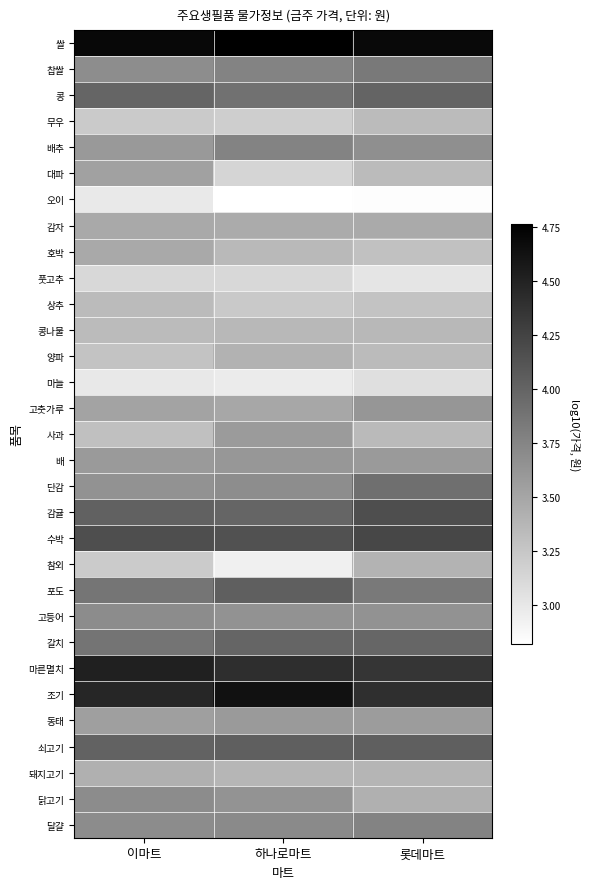

Reading left to right, transcribe all the data shown in this chart.

쌀: 이마트=4.7	하나로마트=4.8	롯데마트=4.7
찹쌀: 이마트=3.7	하나로마트=3.8	롯데마트=3.8
콩: 이마트=4.0	하나로마트=3.9	롯데마트=4.0
무우: 이마트=3.2	하나로마트=3.2	롯데마트=3.3
배추: 이마트=3.6	하나로마트=3.8	롯데마트=3.7
대파: 이마트=3.5	하나로마트=3.1	롯데마트=3.3
오이: 이마트=3.0	하나로마트=2.8	롯데마트=2.8
감자: 이마트=3.5	하나로마트=3.5	롯데마트=3.5
호박: 이마트=3.5	하나로마트=3.4	롯데마트=3.3
풋고추: 이마트=3.1	하나로마트=3.1	롯데마트=3.0
상추: 이마트=3.3	하나로마트=3.2	롯데마트=3.3
콩나물: 이마트=3.3	하나로마트=3.4	롯데마트=3.4
양파: 이마트=3.3	하나로마트=3.4	롯데마트=3.3
마늘: 이마트=3.0	하나로마트=3.0	롯데마트=3.1
고춧가루: 이마트=3.5	하나로마트=3.5	롯데마트=3.6
사과: 이마트=3.3	하나로마트=3.6	롯데마트=3.4
배: 이마트=3.6	하나로마트=3.6	롯데마트=3.6
단감: 이마트=3.7	하나로마트=3.7	롯데마트=3.9
감귤: 이마트=4.0	하나로마트=4.0	롯데마트=4.2
수박: 이마트=4.2	하나로마트=4.1	롯데마트=4.2
참외: 이마트=3.2	하나로마트=2.9	롯데마트=3.4
포도: 이마트=3.9	하나로마트=4.0	롯데마트=3.8
고등어: 이마트=3.7	하나로마트=3.7	롯데마트=3.7
갈치: 이마트=3.9	하나로마트=4.0	롯데마트=4.0
마른멸치: 이마트=4.5	하나로마트=4.4	롯데마트=4.4
조기: 이마트=4.5	하나로마트=4.6	롯데마트=4.4
동태: 이마트=3.6	하나로마트=3.6	롯데마트=3.6
쇠고기: 이마트=4.0	하나로마트=4.0	롯데마트=4.0
돼지고기: 이마트=3.4	하나로마트=3.4	롯데마트=3.4
닭고기: 이마트=3.7	하나로마트=3.6	롯데마트=3.4
달걀: 이마트=3.7	하나로마트=3.7	롯데마트=3.8